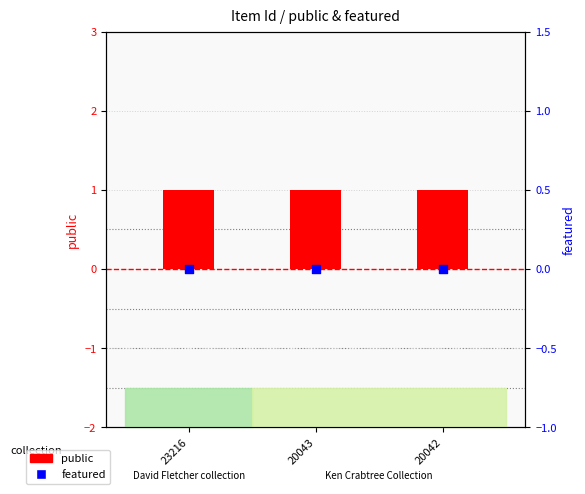

Is the value of featured at 20043 greater than the value of public at 20043?

No